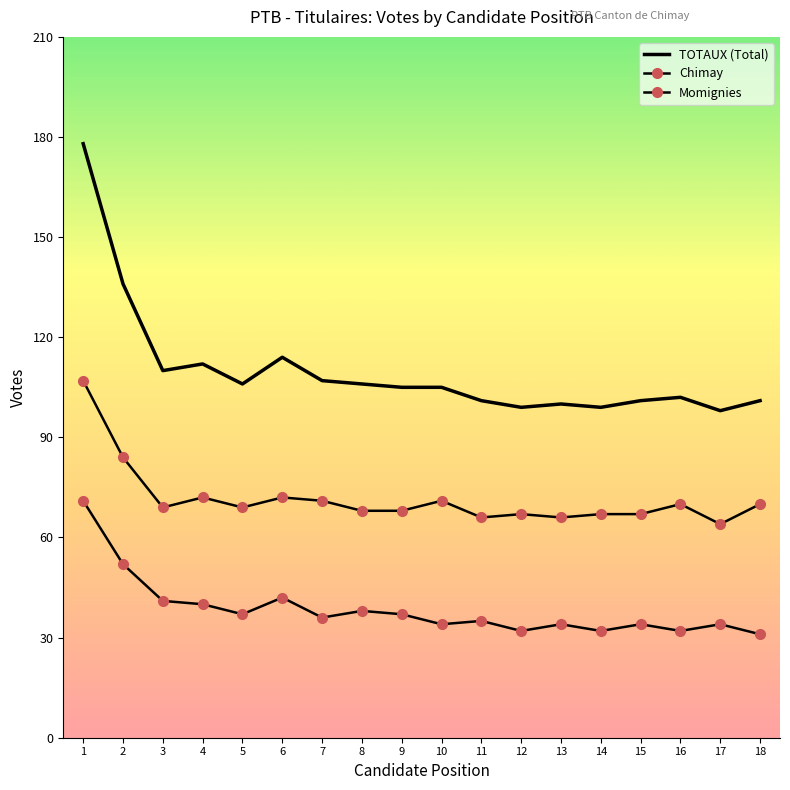

At which category does Chimay reach its first local valley?

3